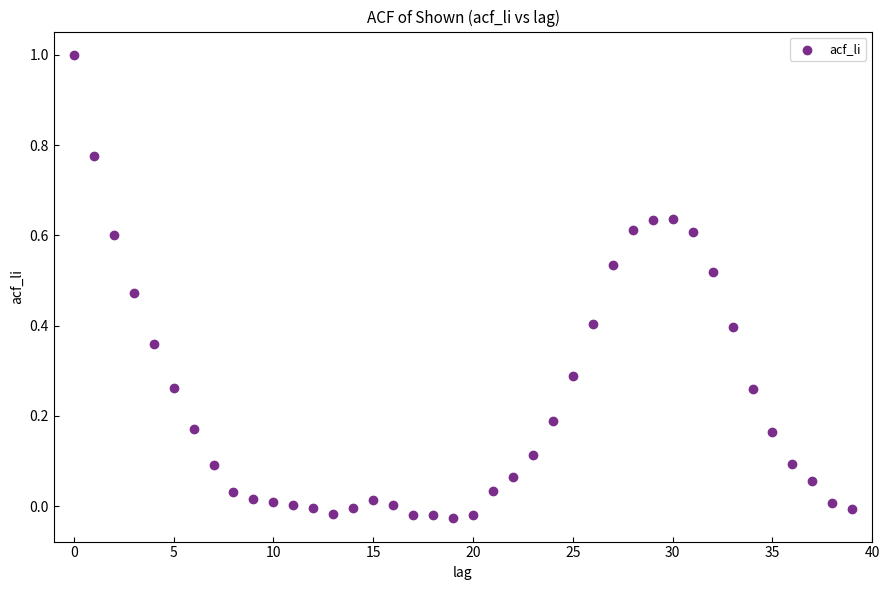

What is the range of Y values (max minus min)?

1.0